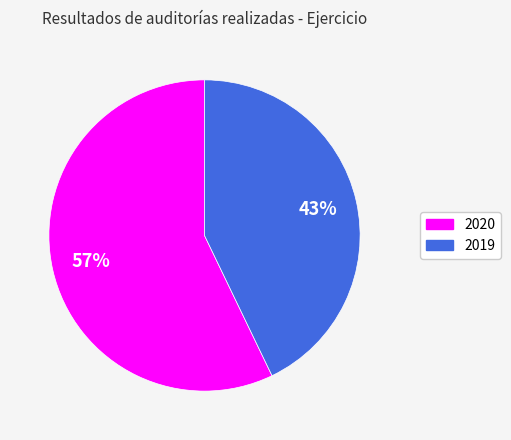

Between 2020 and 2019, which is larger?

2020